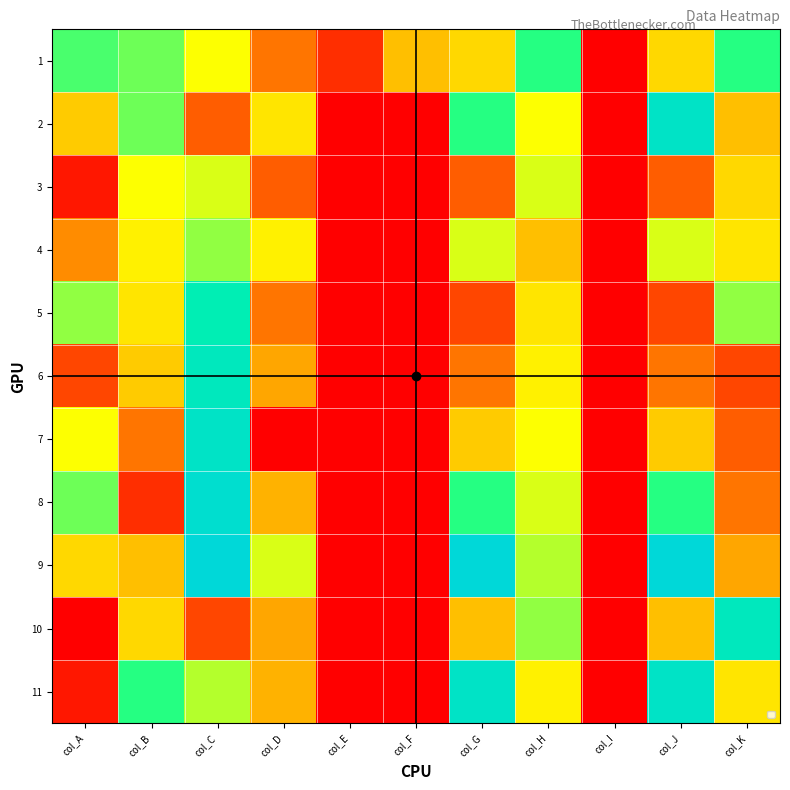

Reading right to left, list all the values displayed in this chart.

1: col_K=20	col_J=11	col_I=0	col_H=20	col_G=11	col_F=9	col_E=2	col_D=5	col_C=14	col_B=18	col_A=19
2: col_K=9	col_J=26	col_I=0	col_H=14	col_G=20	col_F=0	col_E=0	col_D=12	col_C=4	col_B=18	col_A=10
3: col_K=11	col_J=4	col_I=0	col_H=15	col_G=4	col_F=0	col_E=0	col_D=4	col_C=15	col_B=14	col_A=1
4: col_K=12	col_J=15	col_I=0	col_H=9	col_G=15	col_F=0	col_E=0	col_D=13	col_C=17	col_B=13	col_A=6
5: col_K=17	col_J=3	col_I=0	col_H=12	col_G=3	col_F=0	col_E=0	col_D=5	col_C=24	col_B=12	col_A=17
6: col_K=3	col_J=5	col_I=0	col_H=13	col_G=5	col_F=0	col_E=0	col_D=7	col_C=25	col_B=10	col_A=3
7: col_K=4	col_J=10	col_I=0	col_H=14	col_G=10	col_F=0	col_E=0	col_D=0	col_C=26	col_B=5	col_A=14
8: col_K=5	col_J=20	col_I=0	col_H=15	col_G=20	col_F=0	col_E=0	col_D=8	col_C=27	col_B=2	col_A=18
9: col_K=7	col_J=28	col_I=0	col_H=16	col_G=28	col_F=0	col_E=0	col_D=15	col_C=28	col_B=9	col_A=11
10: col_K=25	col_J=9	col_I=0	col_H=17	col_G=9	col_F=0	col_E=0	col_D=7	col_C=3	col_B=11	col_A=0
11: col_K=12	col_J=26	col_I=0	col_H=13	col_G=26	col_F=0	col_E=0	col_D=8	col_C=16	col_B=20	col_A=1